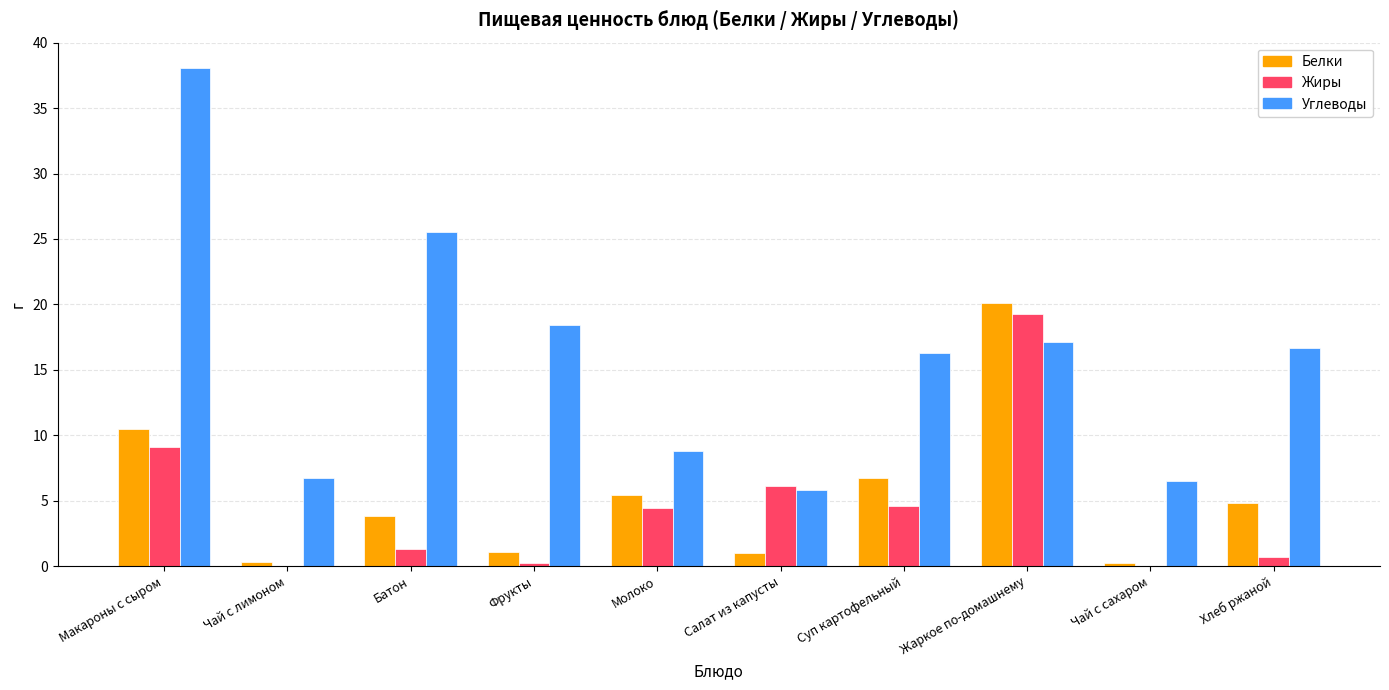

What is the sum of all Белки values?

53.9